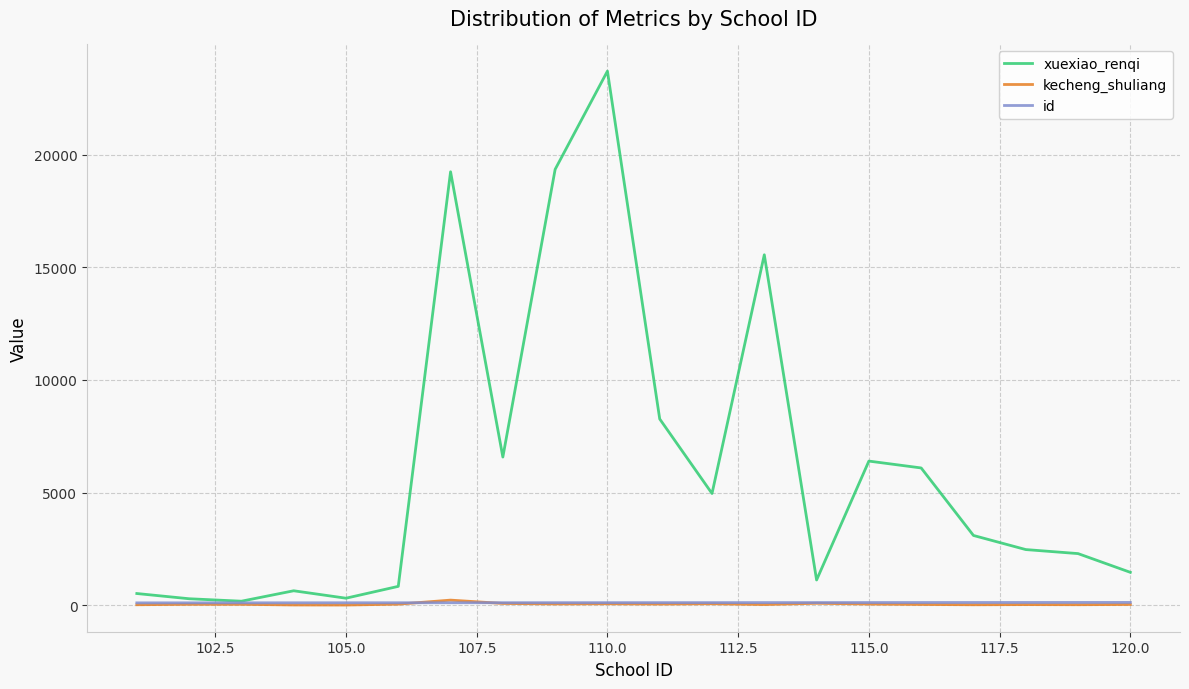

Which series has the widest spread of values?

xuexiao_renqi